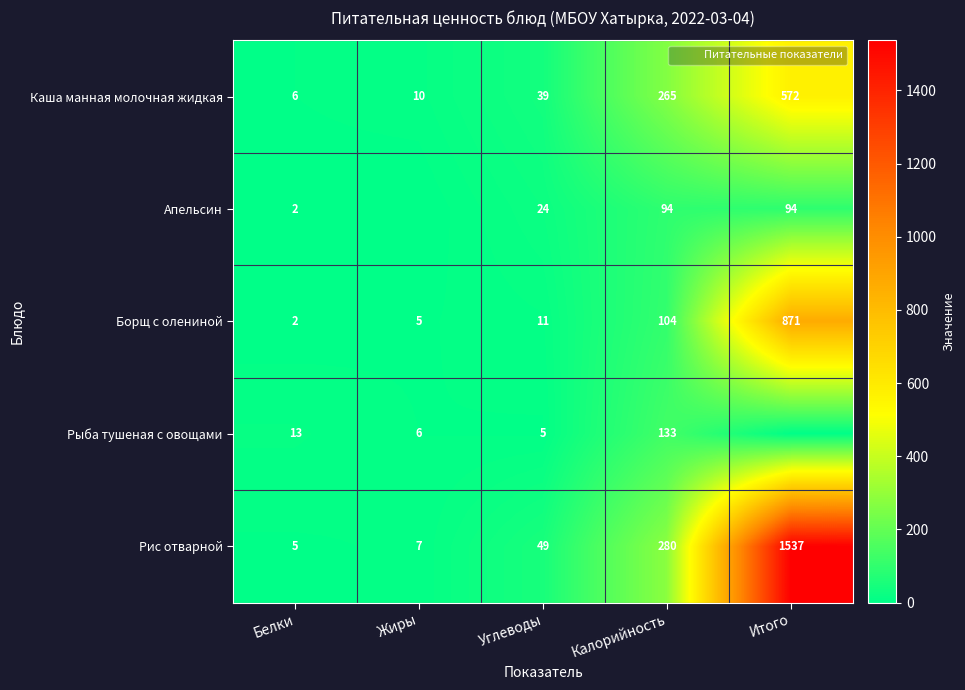

How many values in the Рис отварной series are below 49?

2